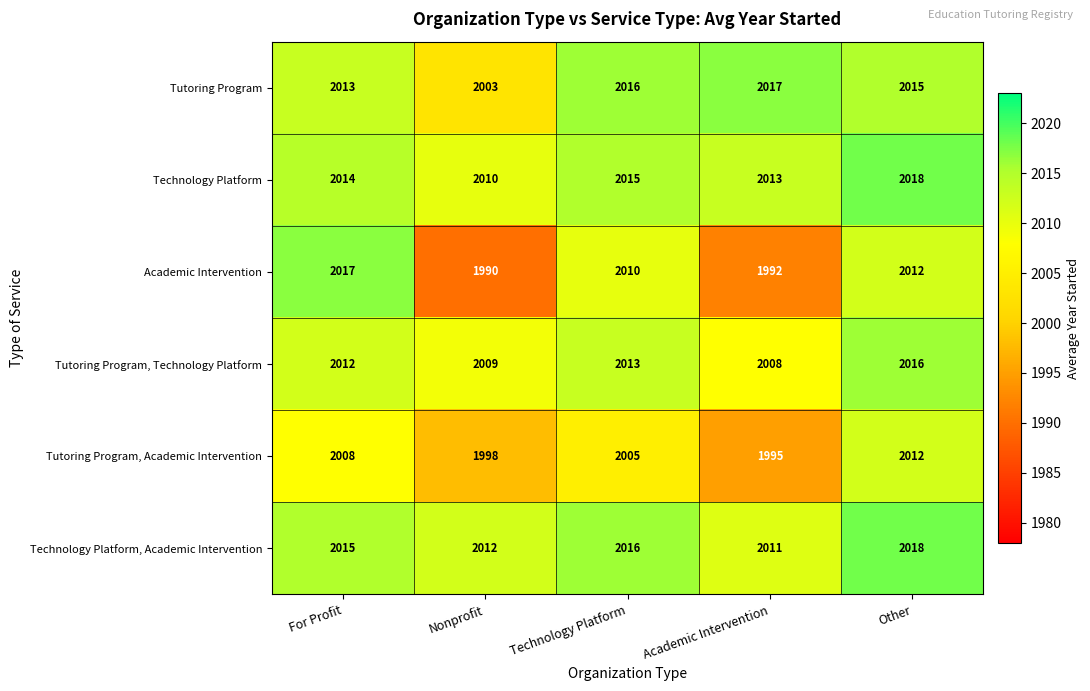

Where is Technology Platform nearest to the value 2014?

For Profit